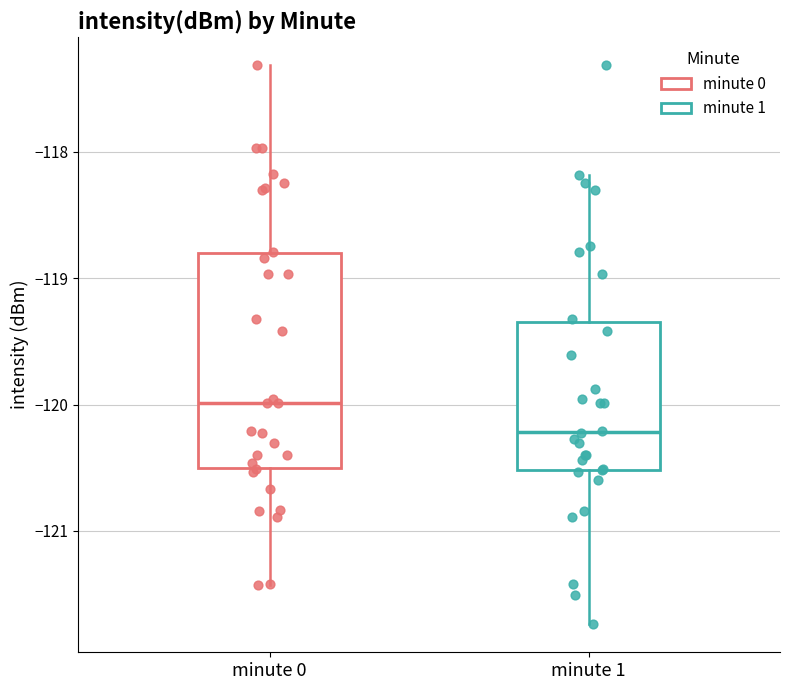

Comparing the boxes themselves (not the whiskers), which one is the tallest?

minute 0